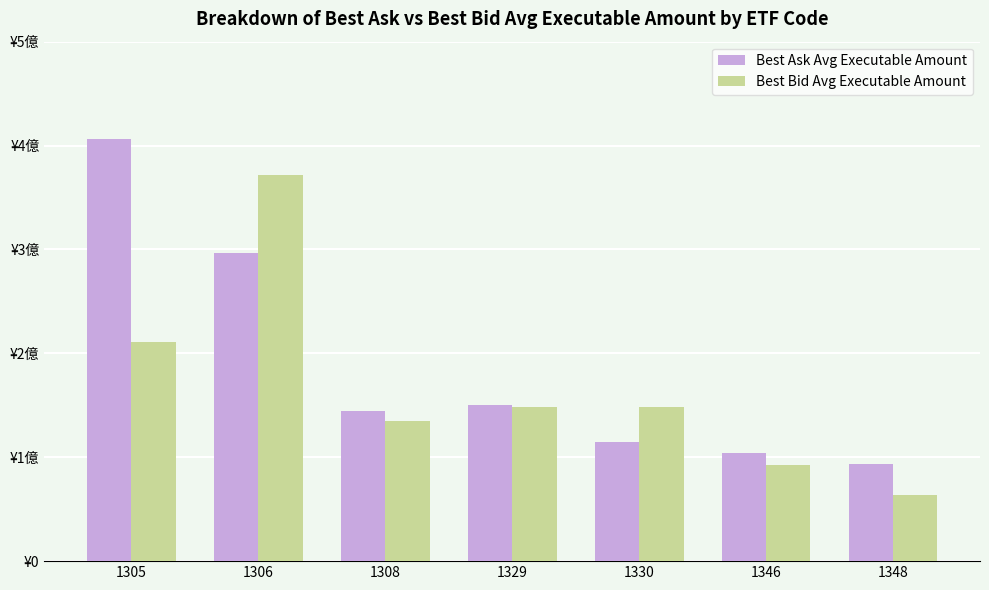

List the labels in order of Best Bid Avg Executable Amount value, largest first.

1306, 1305, 1329, 1330, 1308, 1346, 1348